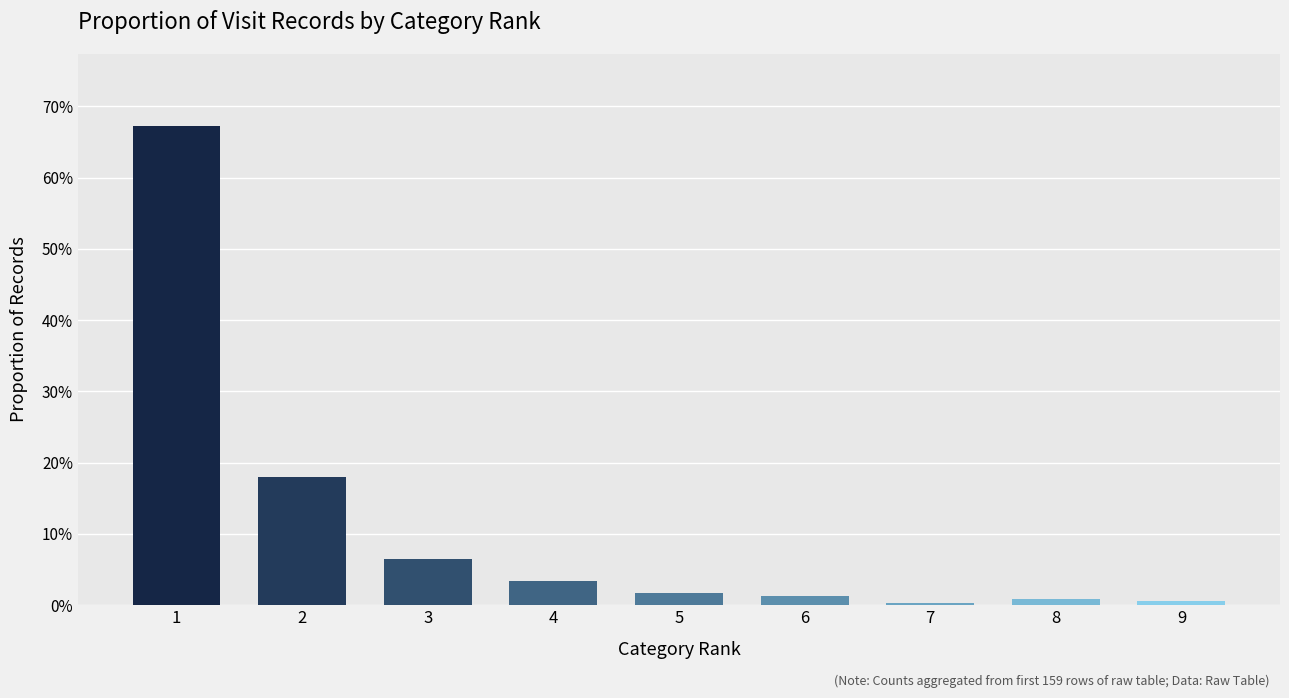

Are the bars horizontal?

No